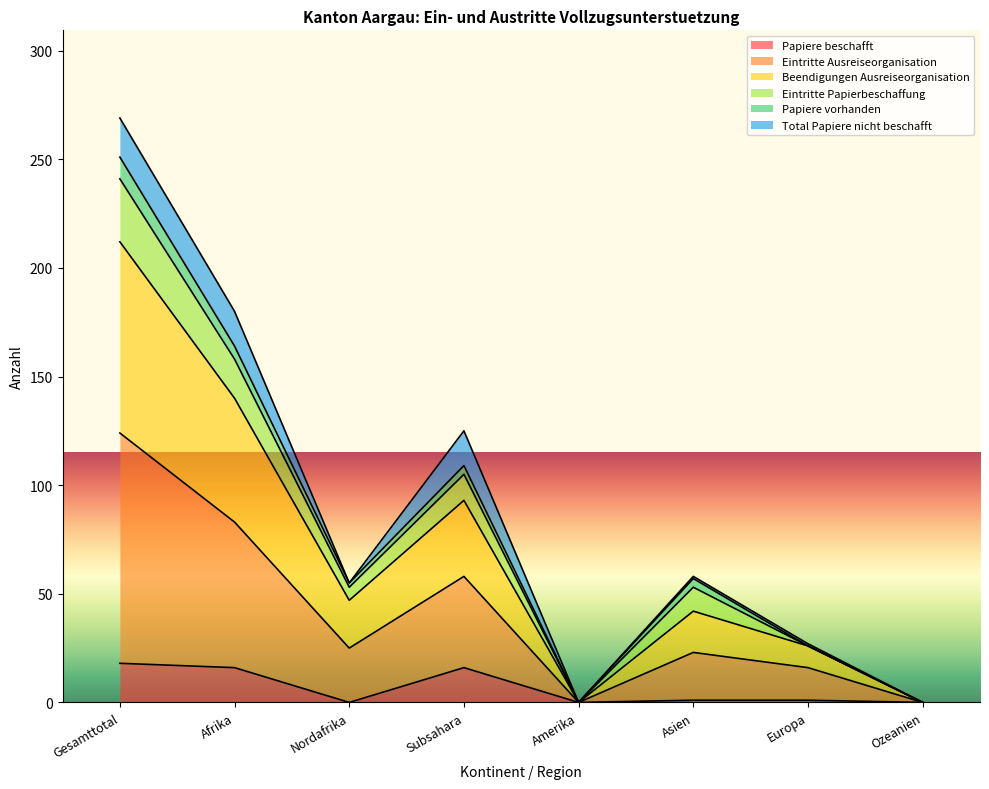

Is the value of Papiere beschafft at Gesamttotal greater than the value of Beendigungen Ausreiseorganisation at Afrika?

No